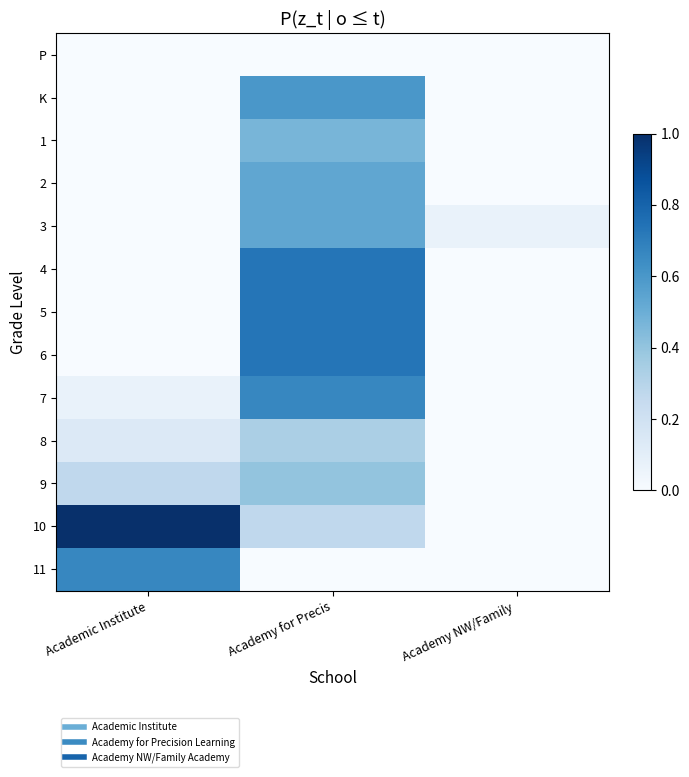

Reading left to right, transcribe all the data shown in this chart.

P: Academic Institute=0.0	Academy for Precis=0.0	Academy NW/Family =0.0
K: Academic Institute=0.0	Academy for Precis=0.6	Academy NW/Family =0.0
1: Academic Institute=0.0	Academy for Precis=0.5	Academy NW/Family =0.0
2: Academic Institute=0.0	Academy for Precis=0.5	Academy NW/Family =0.0
3: Academic Institute=0.0	Academy for Precis=0.5	Academy NW/Family =0.1
4: Academic Institute=0.0	Academy for Precis=0.7	Academy NW/Family =0.0
5: Academic Institute=0.0	Academy for Precis=0.7	Academy NW/Family =0.0
6: Academic Institute=0.0	Academy for Precis=0.7	Academy NW/Family =0.0
7: Academic Institute=0.1	Academy for Precis=0.7	Academy NW/Family =0.0
8: Academic Institute=0.1	Academy for Precis=0.3	Academy NW/Family =0.0
9: Academic Institute=0.3	Academy for Precis=0.4	Academy NW/Family =0.0
10: Academic Institute=1.0	Academy for Precis=0.3	Academy NW/Family =0.0
11: Academic Institute=0.7	Academy for Precis=0.0	Academy NW/Family =0.0